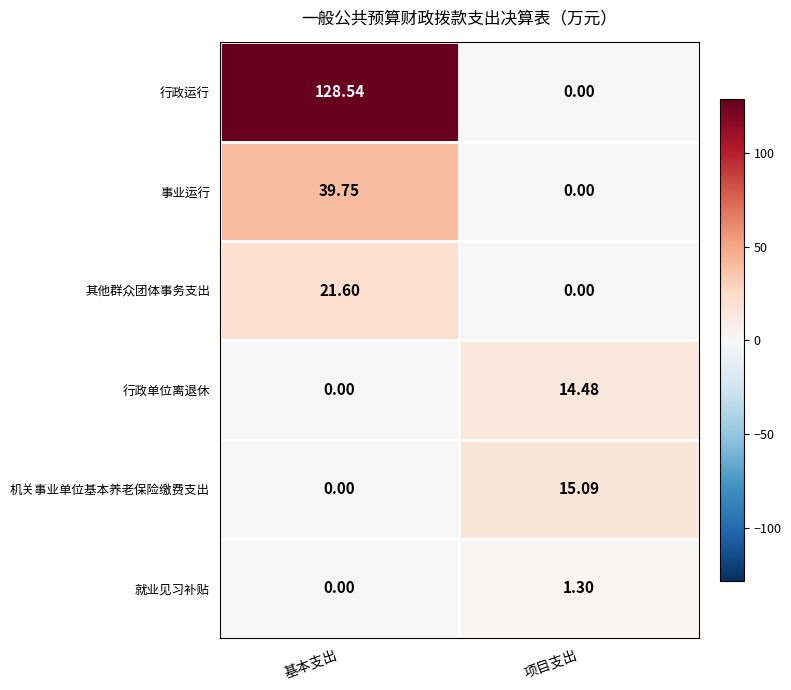

What is the total value across all series at 项目支出?

30.9